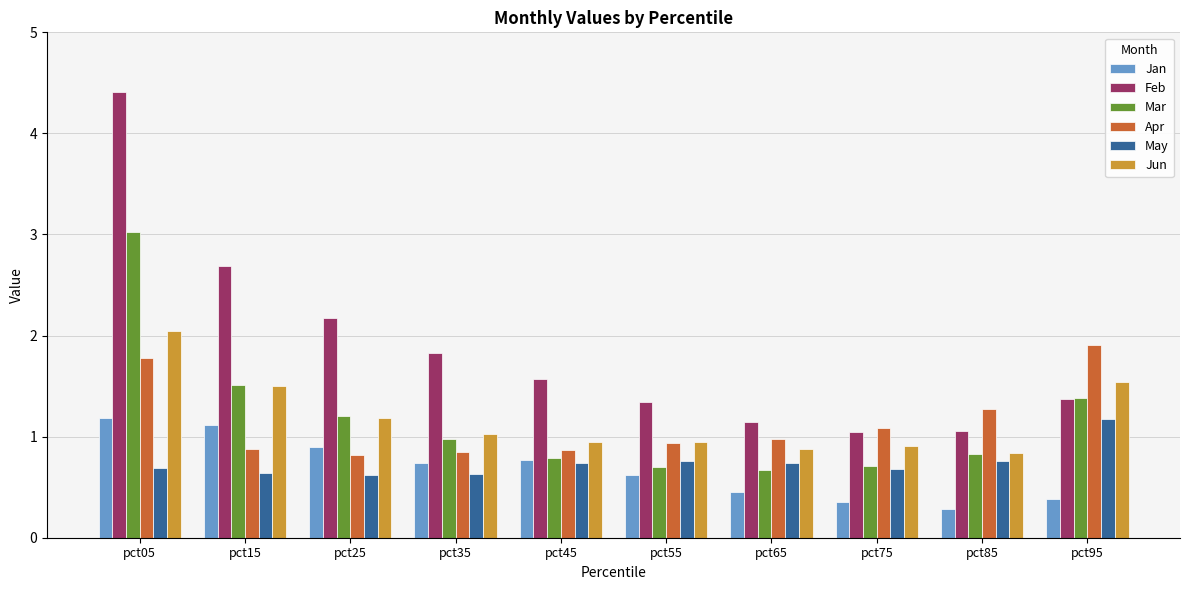

What is the difference between the maximum and second lowest values in the Feb series?

3.4